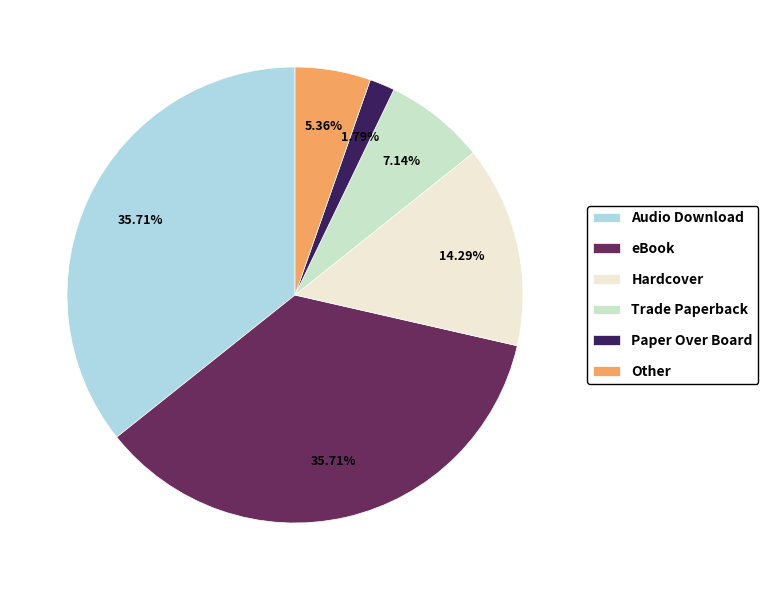

What is the smallest slice in the pie chart?

Paper Over Board